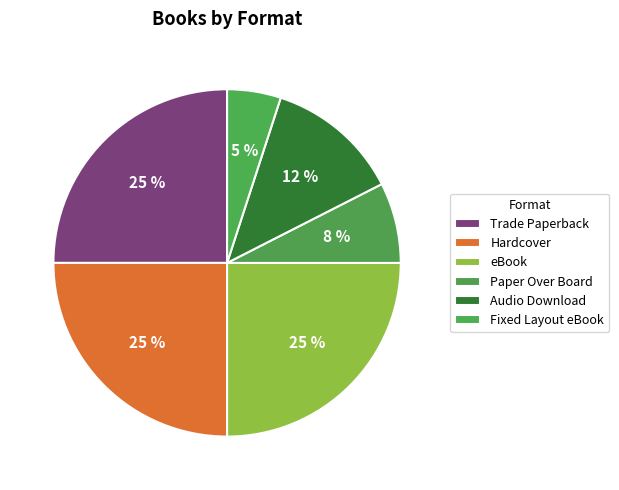

To the nearest percent, what is the combined percentage of Fixed Layout eBook and eBook?

30%